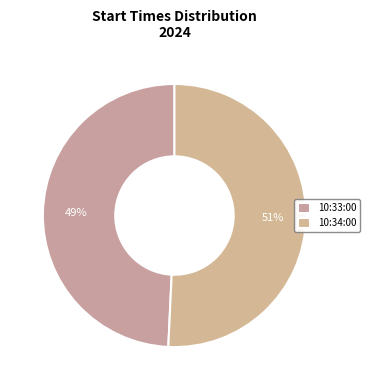

True or false: 10:33:00 accounts for 49% of the total.

True